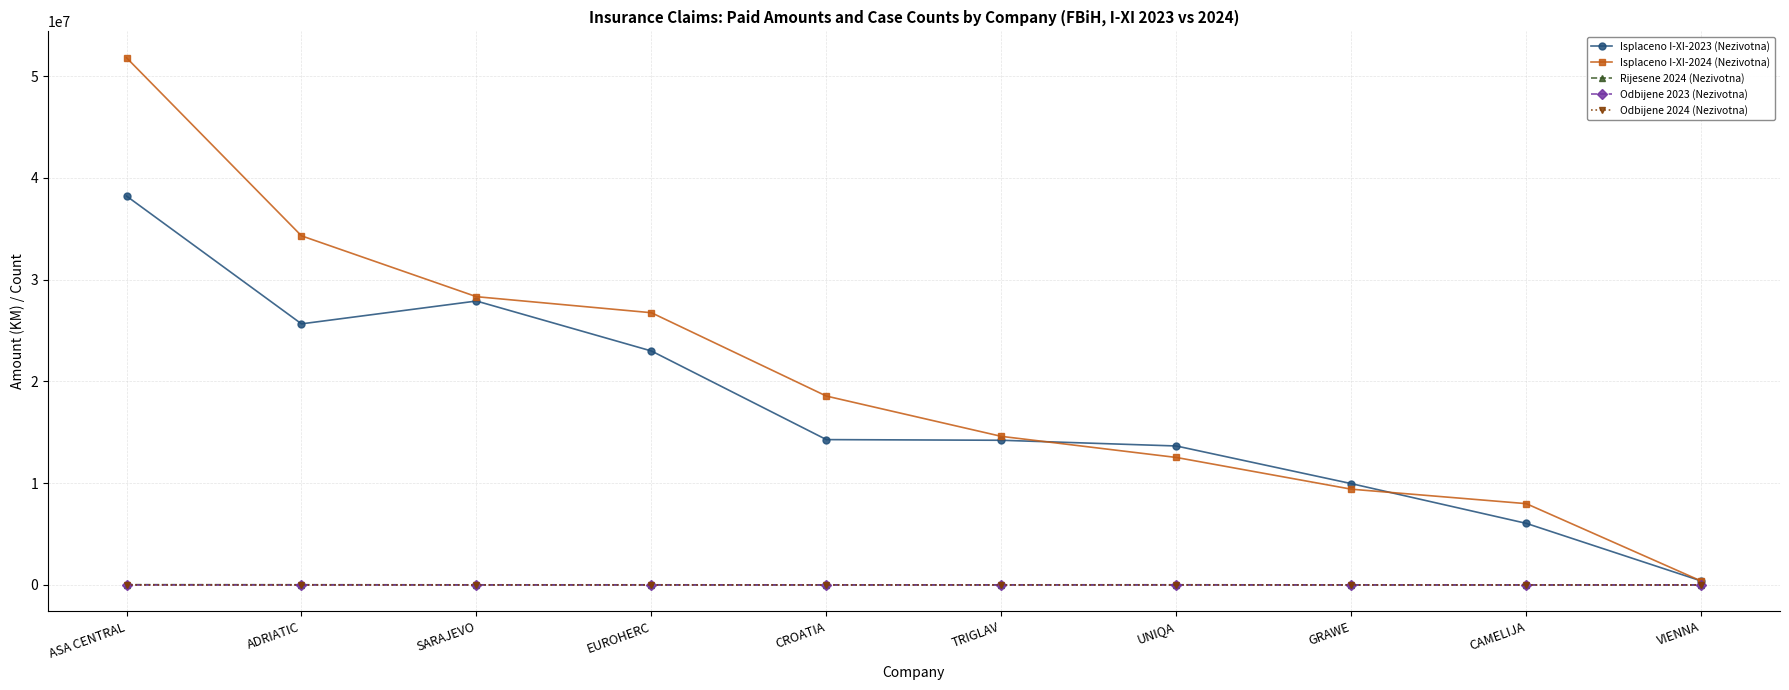

What position from the left is ASA CENTRAL?

1